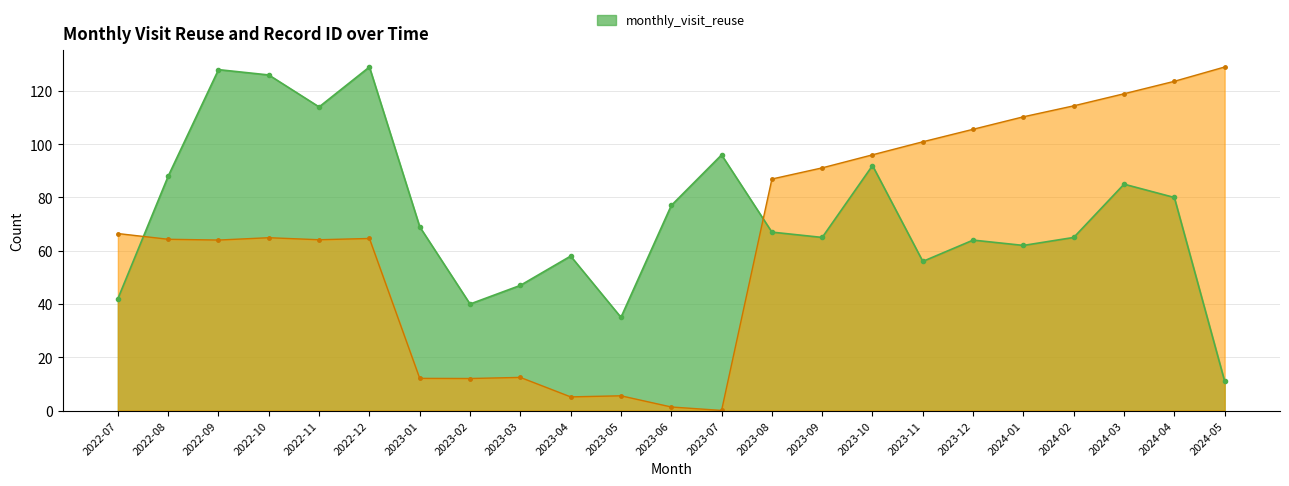

What is the sum of the monthly_visit_reuse values at 2024-03 and 2023-09?

150